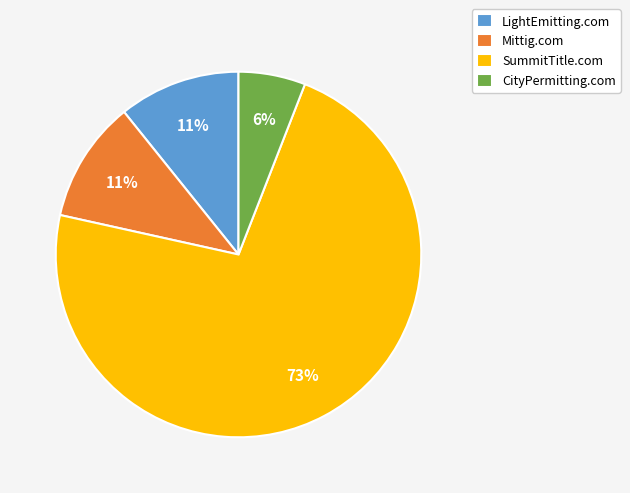

To the nearest percent, what is the average slice percentage?

25%